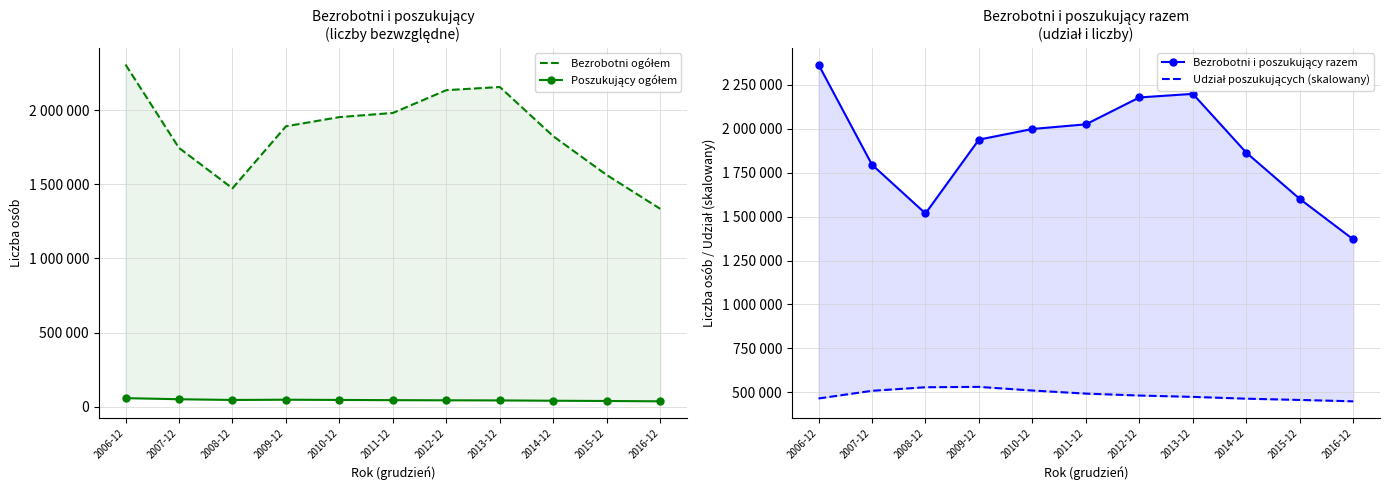

At which label does Bezrobotni i poszukujący razem first exceed 1938856?

2006-12